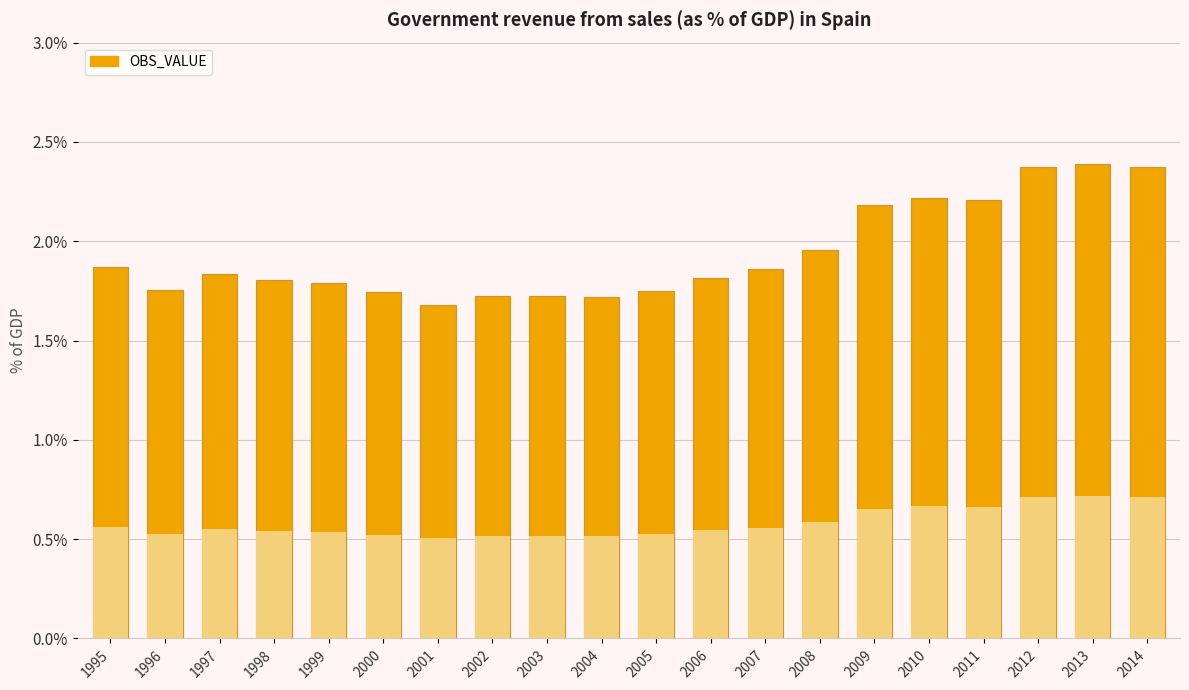

Does the chart contain stacked bars?

No